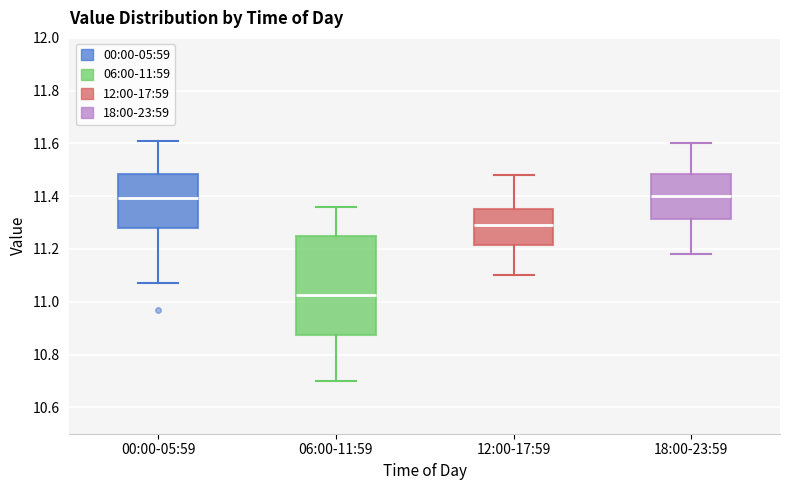

Which box's median line is the lowest?

06:00-11:59